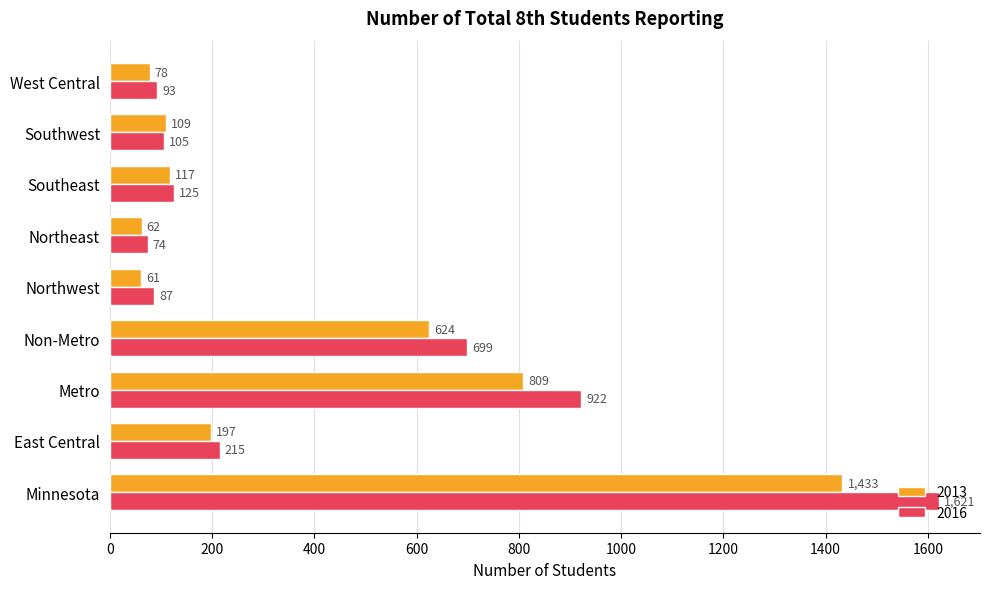

What is the difference between the 2016 values at East Central and Minnesota?

1406